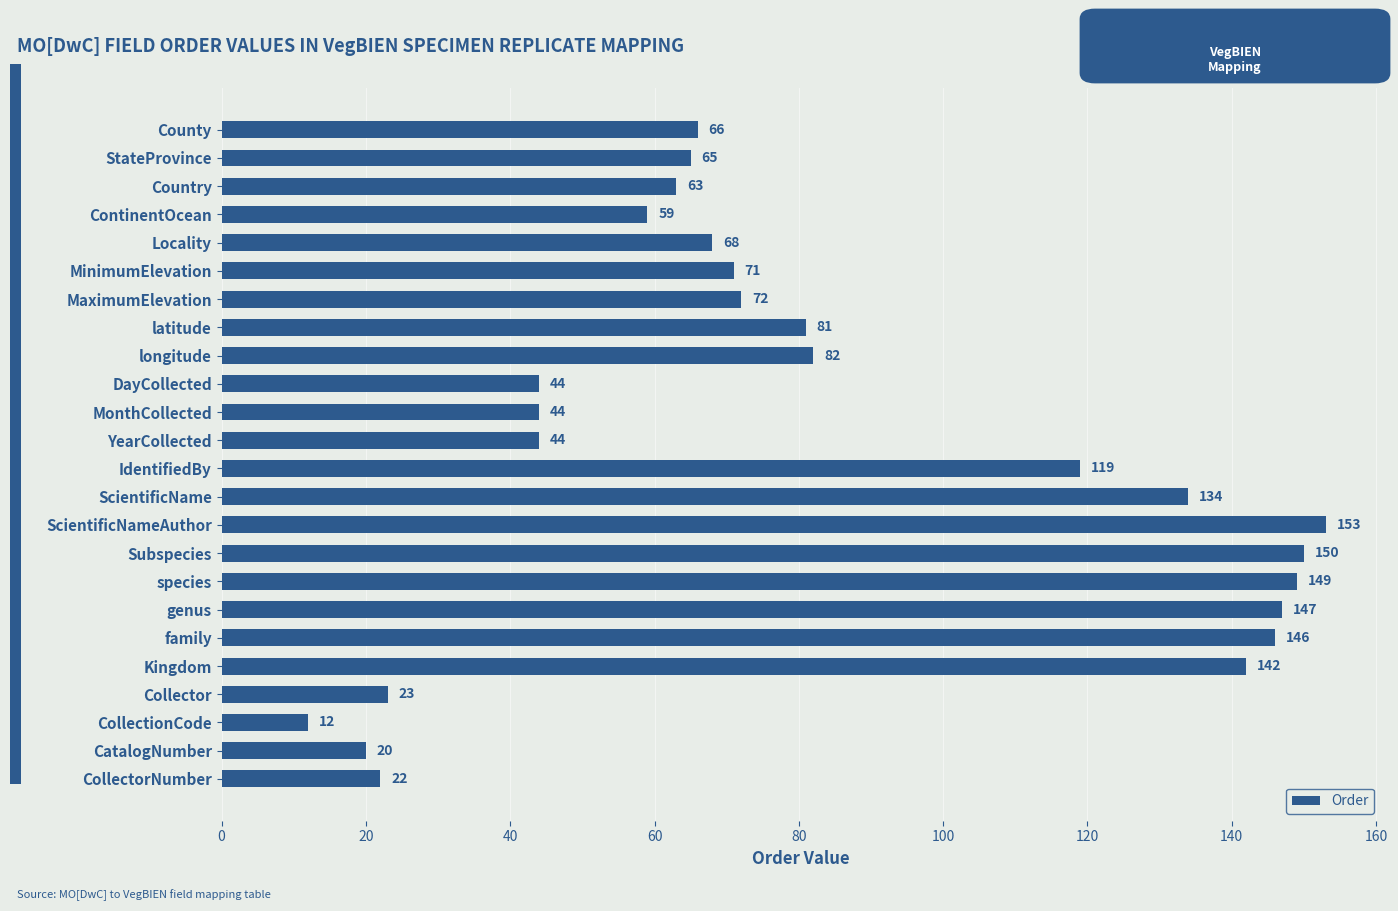

What is the change in value from latitude to ScientificName?

+53